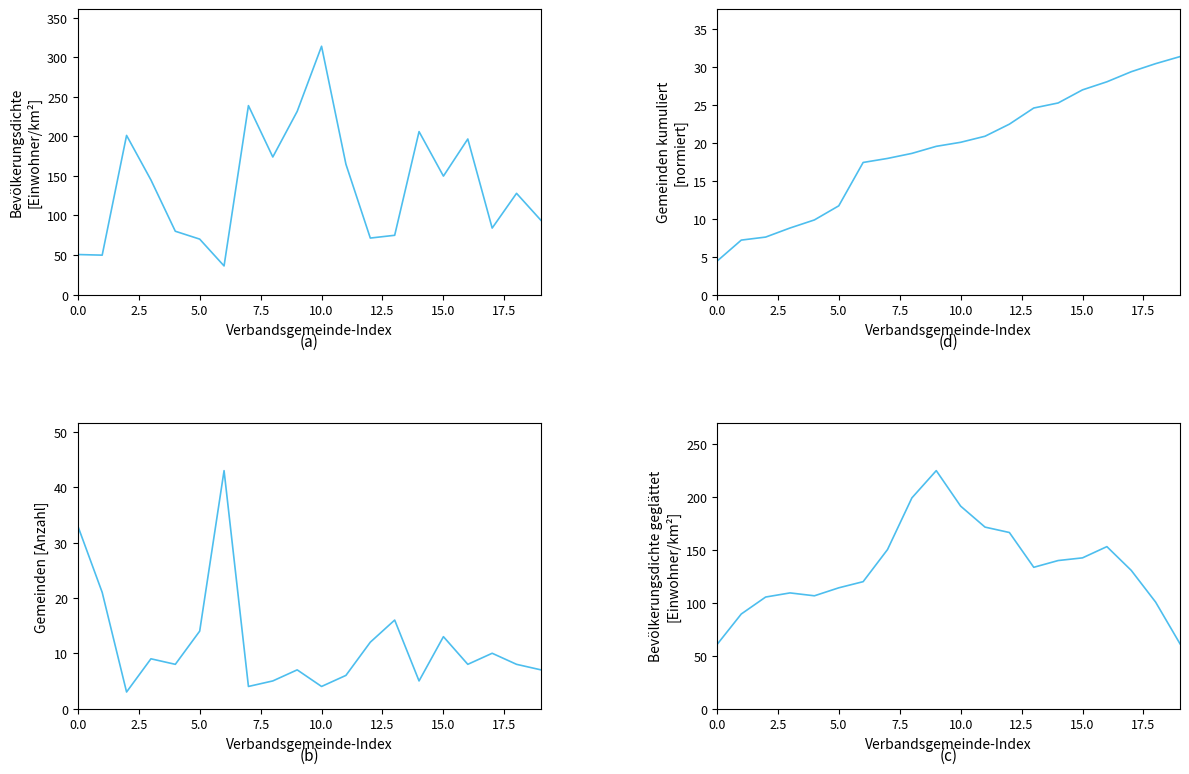

What is the difference between the second highest and minimum values in the Gemeinden kumuliert (normiert) series?

26.1